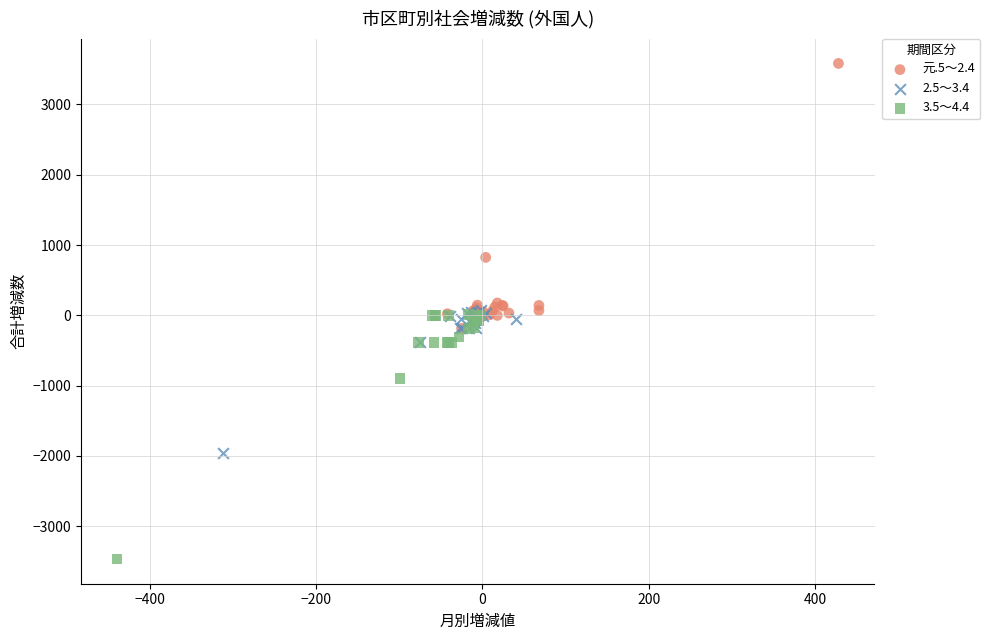

What are all the series names shown in the legend?

元.5～2.4, 2.5～3.4, 3.5～4.4